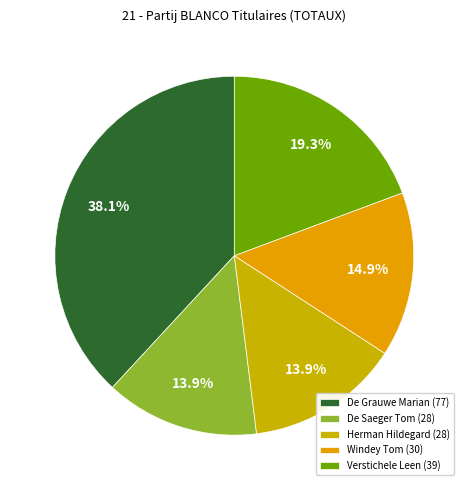

To the nearest percent, what is the difference between the largest and smallest slice percentages?

24%